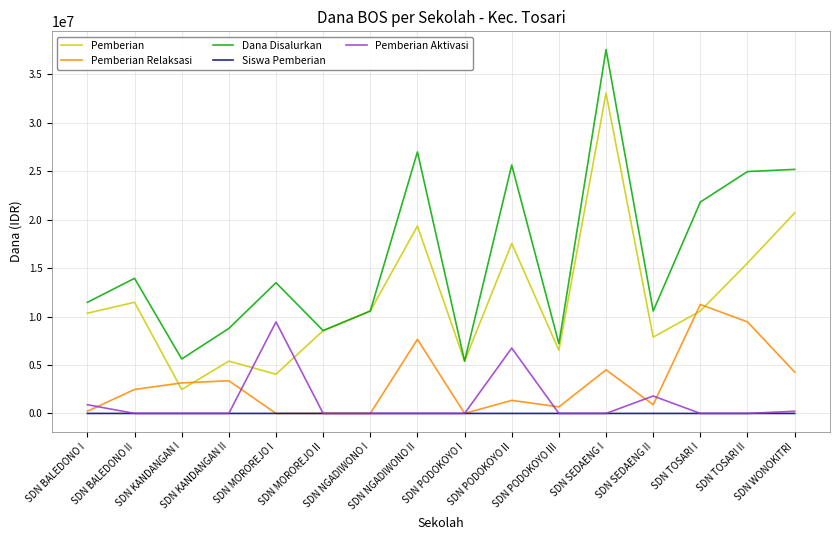

Between SDN NGADIWONO II and SDN TOSARI I, which series saw the biggest shift?

Pemberian